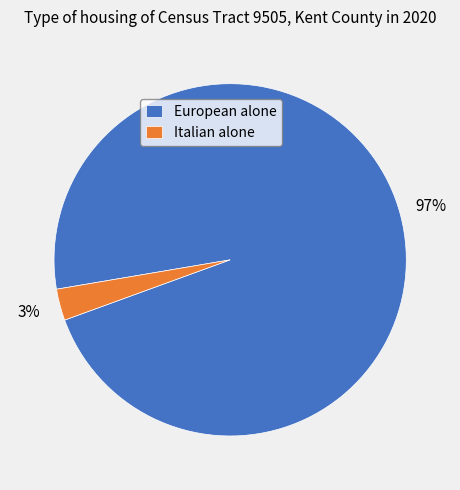

To the nearest percent, what percentage of the pie is European alone?

97%